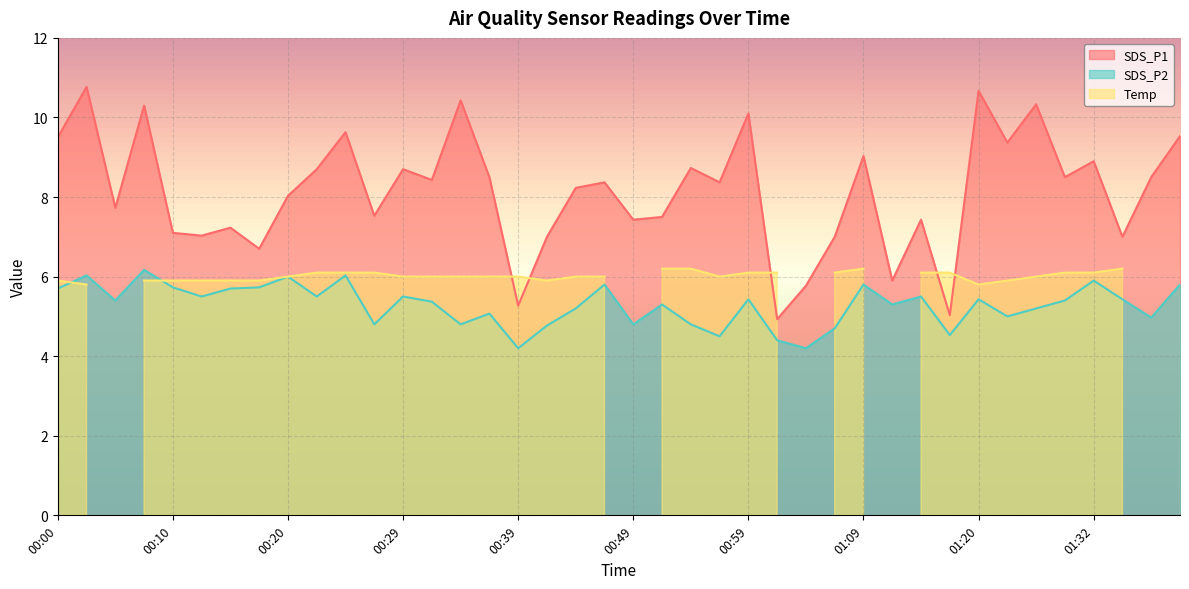

The SDS_P1 series shows 16.2 at 00:00. True or false?

False